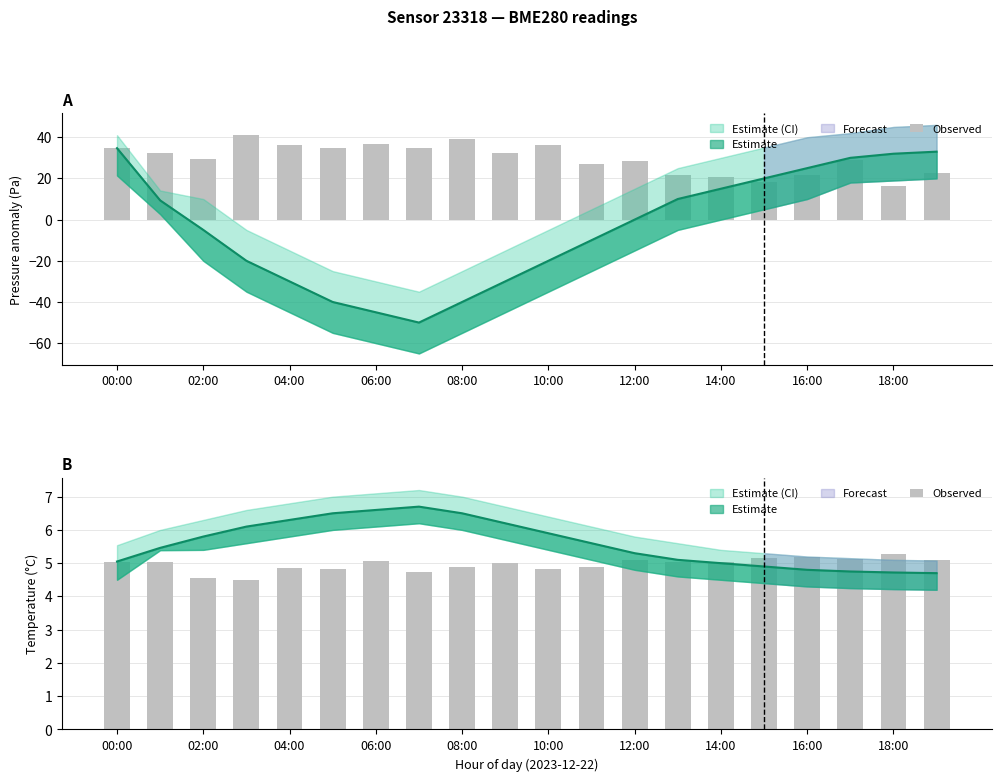

What is the ratio of the value at 08:00 to the value at 12:00?

1.0